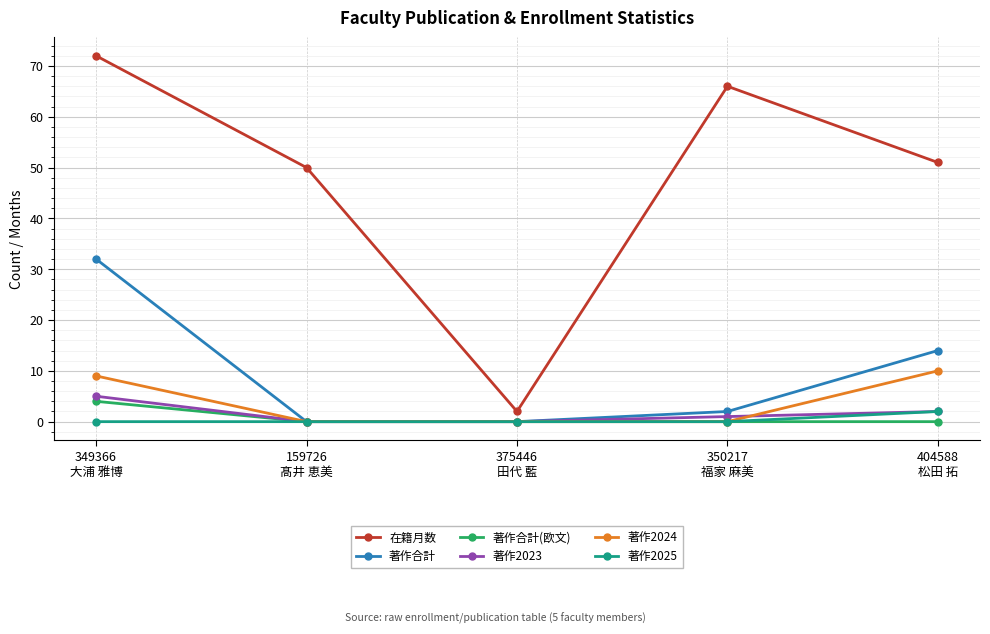

Which series has the largest total across all categories?

在籍月数